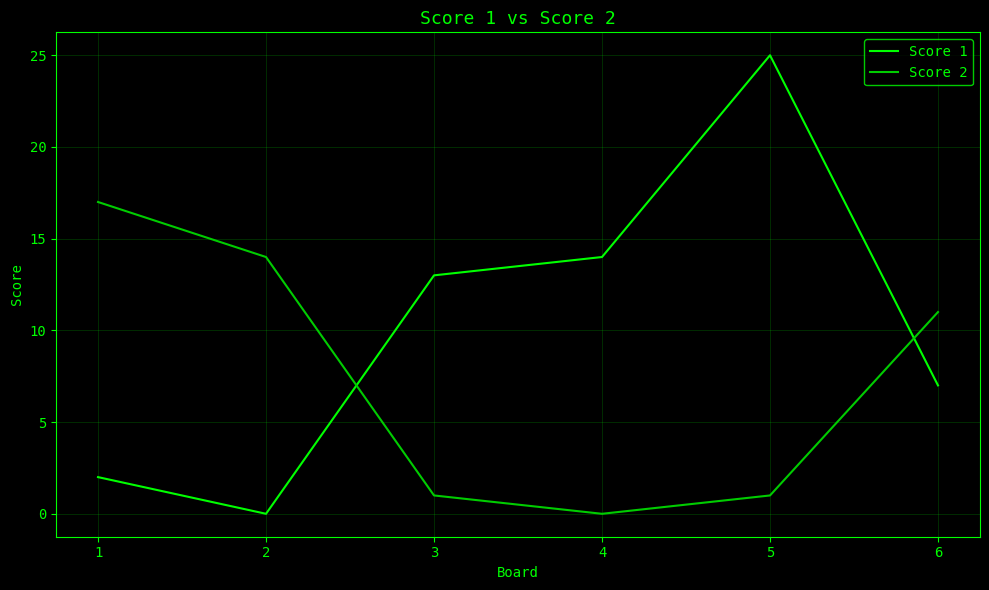

What is the sum of the Score 1 values at 1 and 4?

16